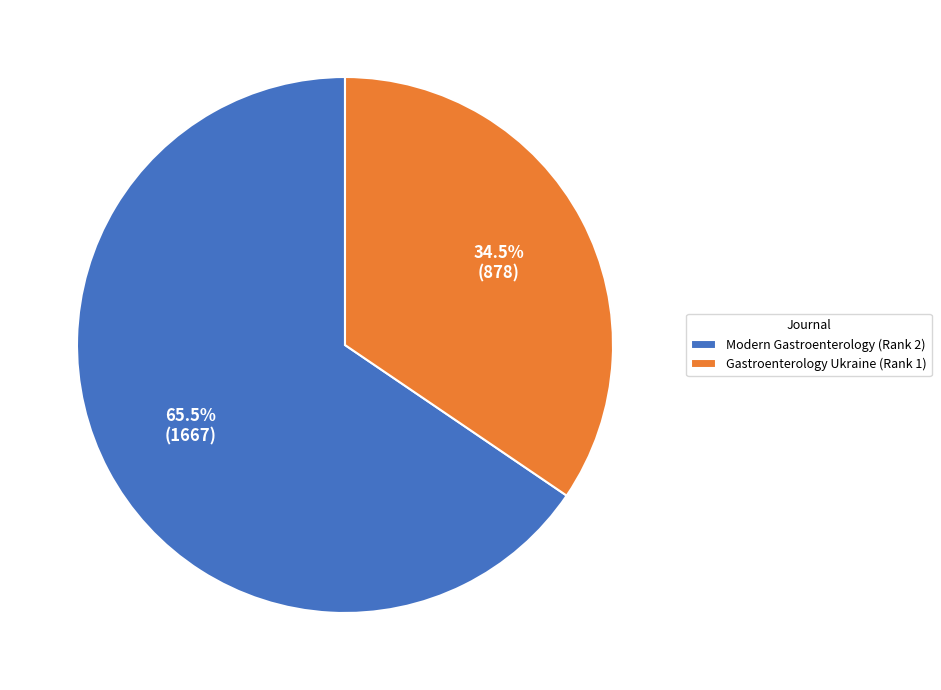

Rank the categories by value from lowest to highest.

Gastroenterology Ukraine (Rank 1), Modern Gastroenterology (Rank 2)